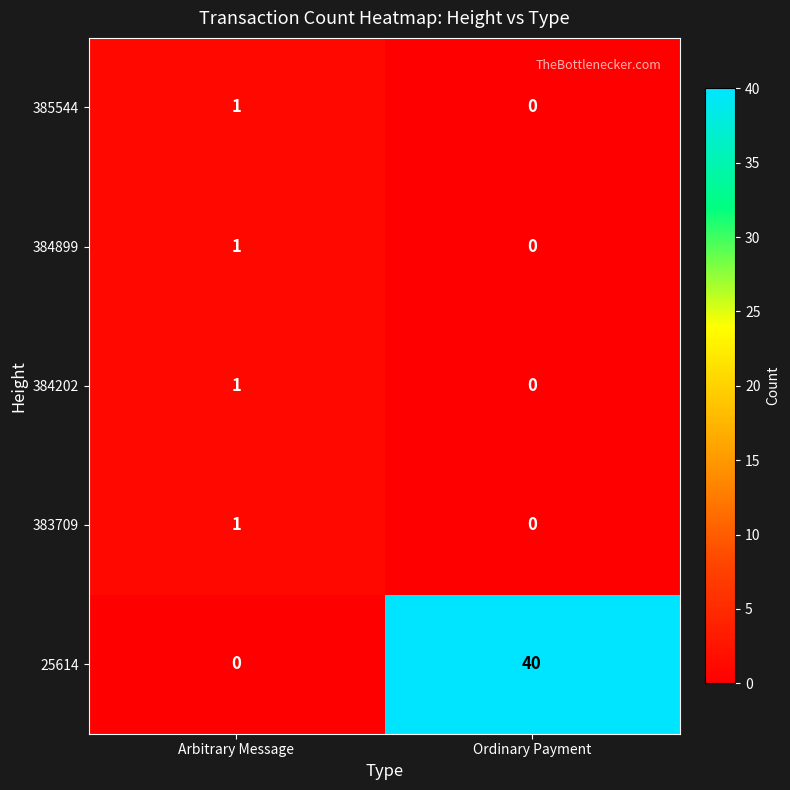

Rank the categories by 383709 value from highest to lowest.

Arbitrary Message, Ordinary Payment